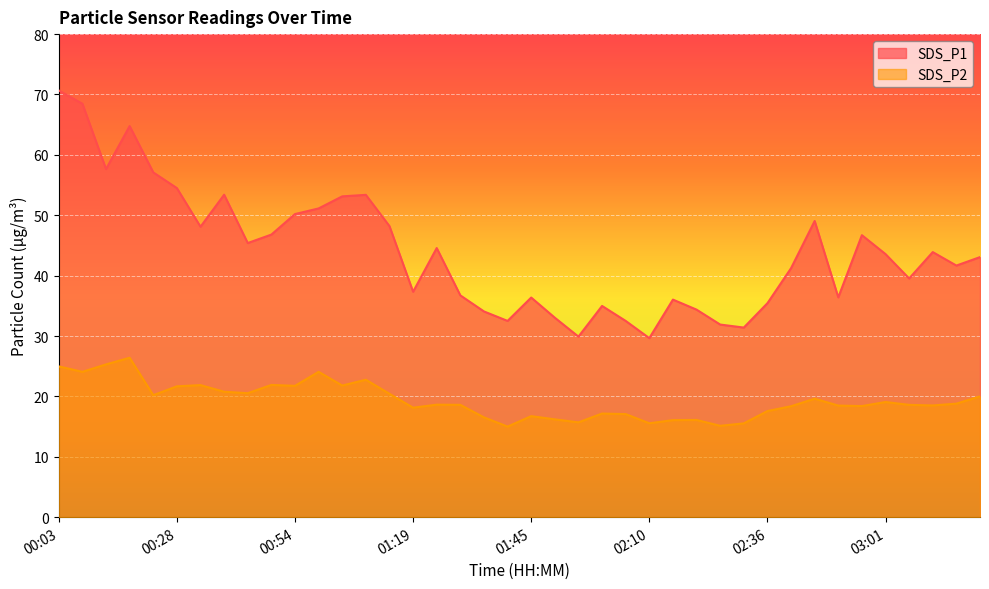

What is the approximate value of SDS_P1 at 02:46?

49.0